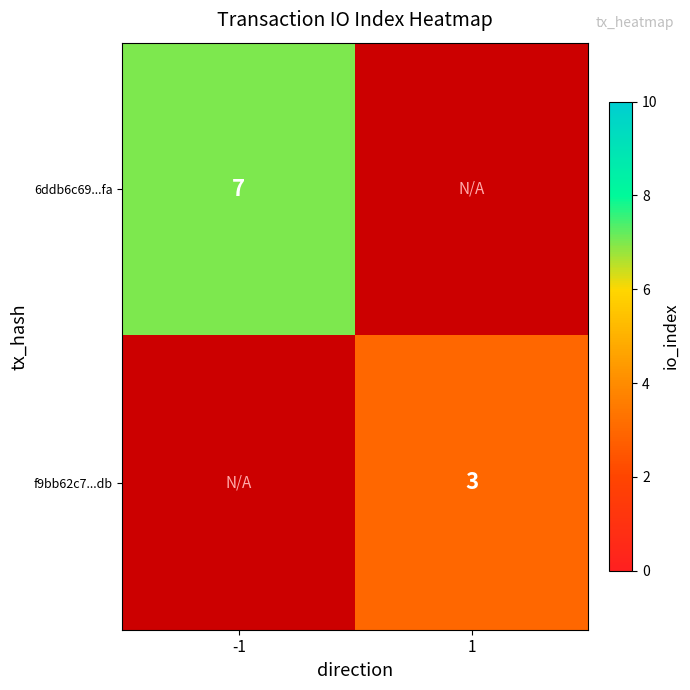

The f9bb62c7...db series shows 3 at 1. True or false?

True